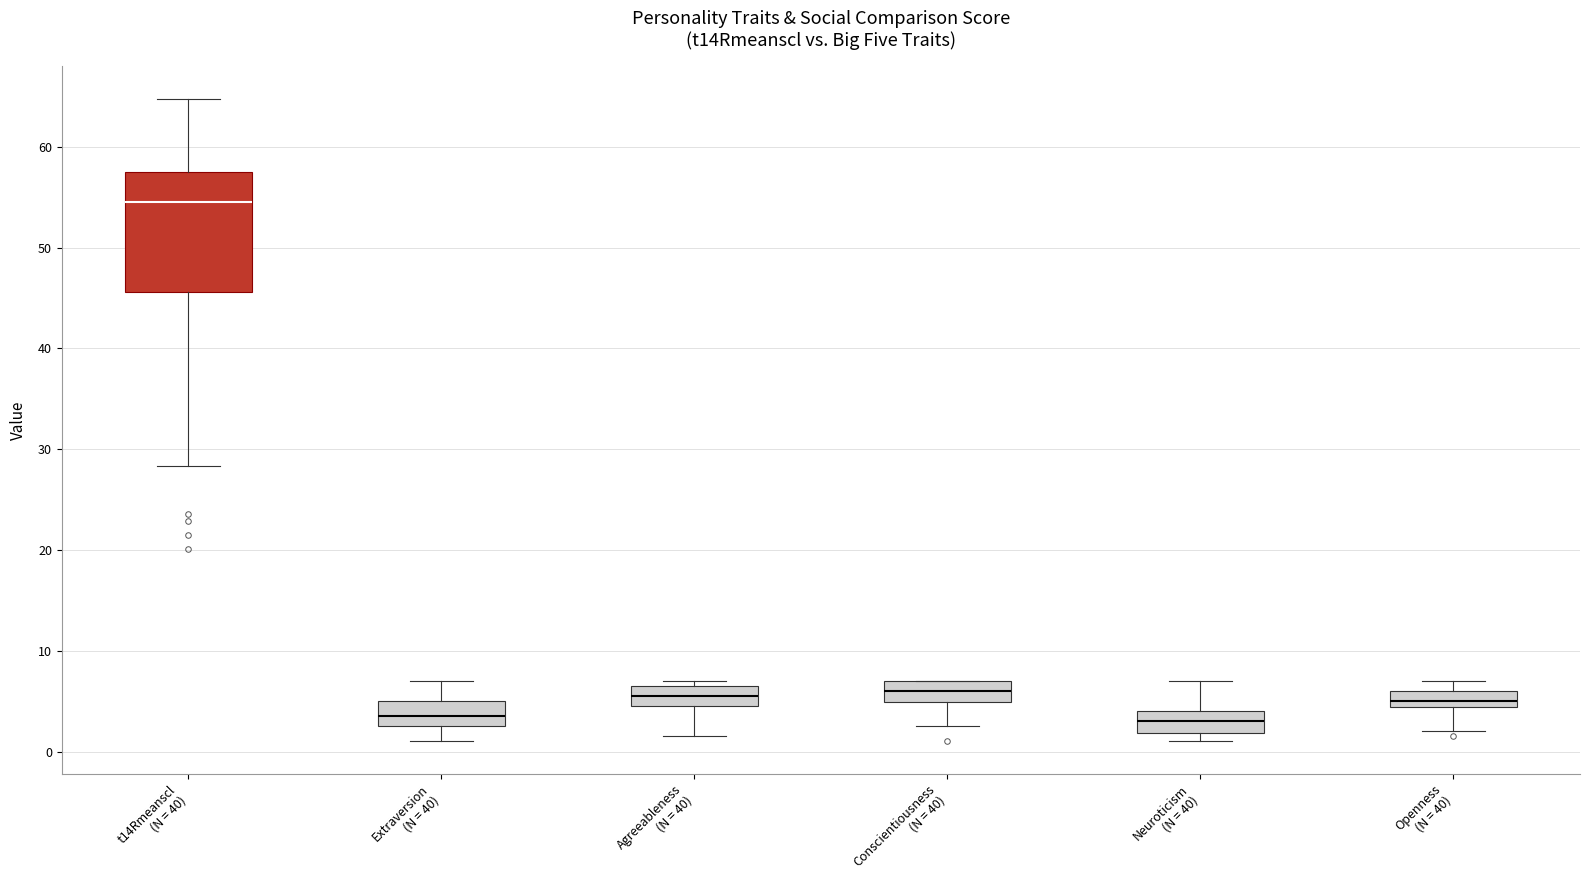

Reading left to right, transcribe this box plot: for each box, give where its median line is, the range the box spans, and where its two whiskers end, as read against the y-axis. The values are not printed on the chart, so give them approximately, as read against the axis.

t14Rmeanscl (N = 40): median 55, box 46 to 58, whiskers 28 to 65
Extraversion (N = 40): median 4, box 3 to 5, whiskers 1 to 7
Agreeableness (N = 40): median 6, box 5 to 7, whiskers 2 to 7 (just above the box's upper edge)
Conscientiousness (N = 40): median 6, box 5 to 7, whiskers 3 to 7
Neuroticism (N = 40): median 3, box 2 to 4, whiskers 1 to 7
Openness (N = 40): median 5, box 4 to 6, whiskers 2 to 7